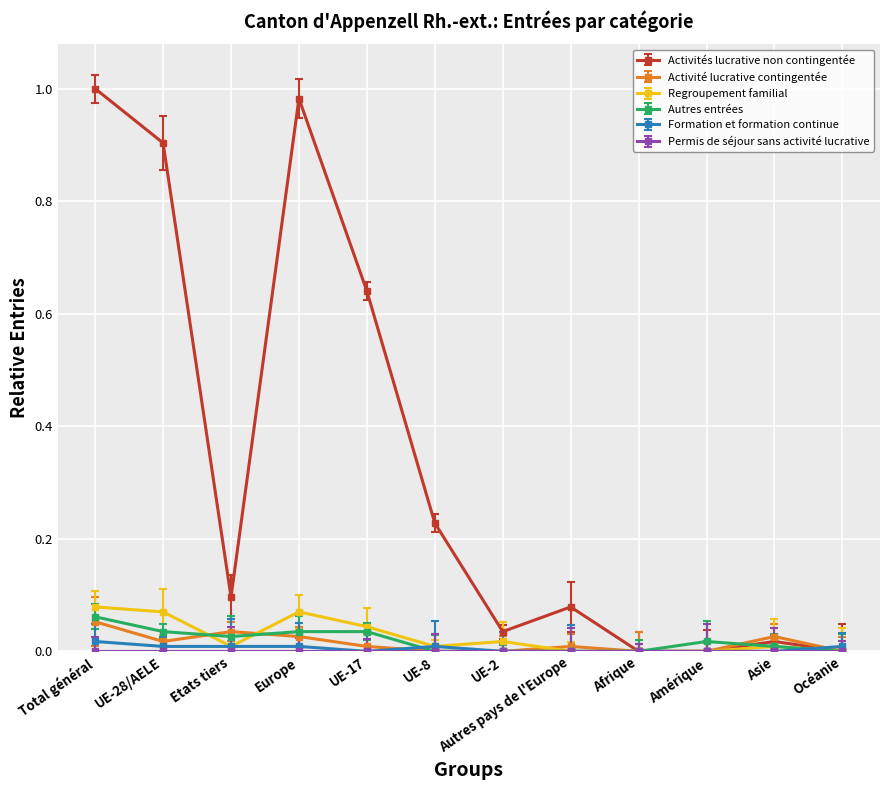

The value of Autres entrées at UE-8 is 0.0. True or false?

True